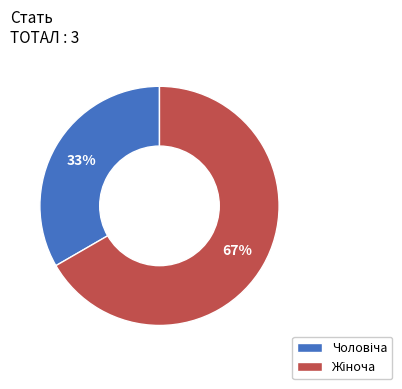

To the nearest percent, what is the average slice percentage?

50%